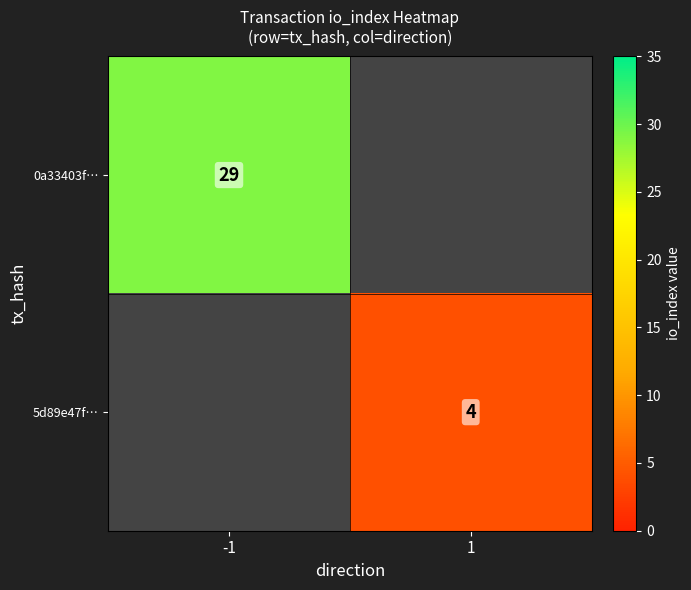

Which category has the lowest value across all series?

1